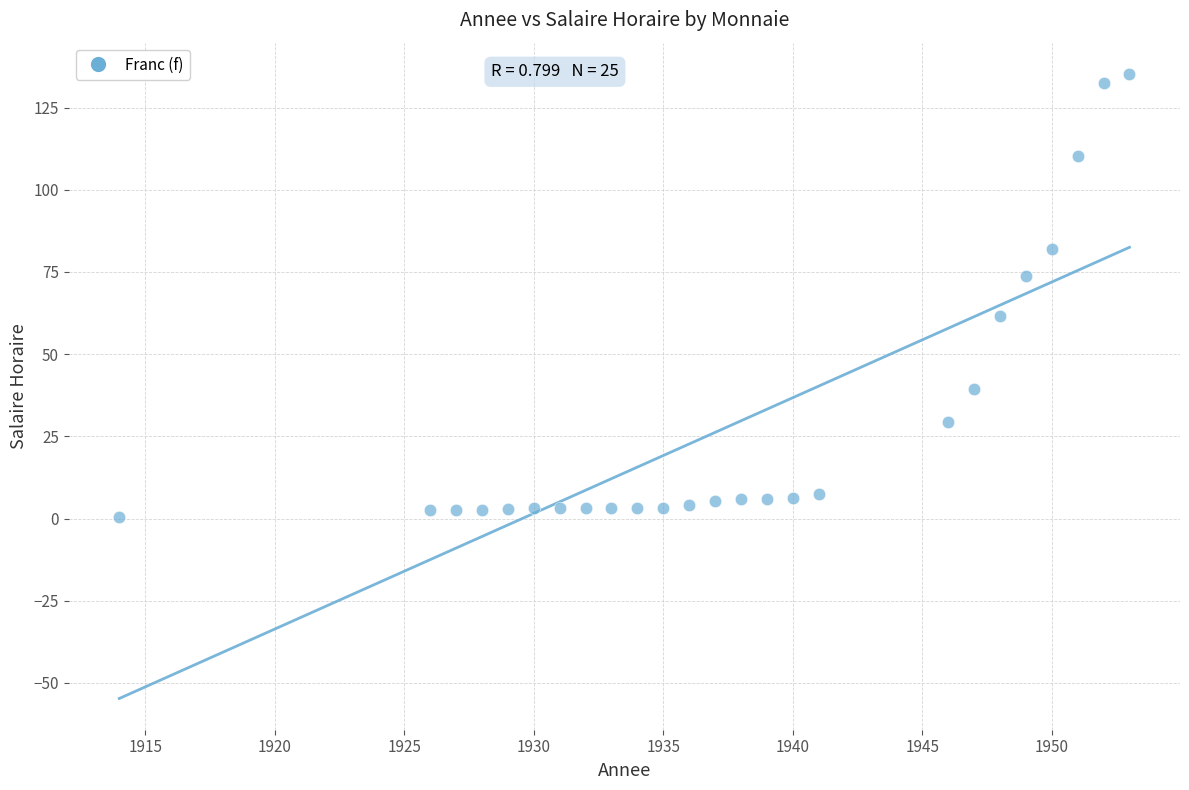

What is the range of X values (max minus min)?

39.0